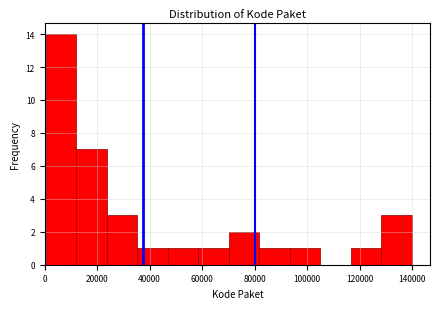

Reading left to right, transcribe this chart: for each bar, give the range it covers on the x-axis and its height. Neither the bar edges nor the heights are printed on the chart, so give them approximately, as read against the axes.

0 to 12000: 14
12000 to 24000: 7
24000 to 36000: 3
36000 to 46000: 1
46000 to 58000: 1
58000 to 70000: 1
70000 to 82000: 2
82000 to 94000: 1
94000 to 104000: 1
104000 to 116000: 0
116000 to 128000: 1
128000 to 140000: 3